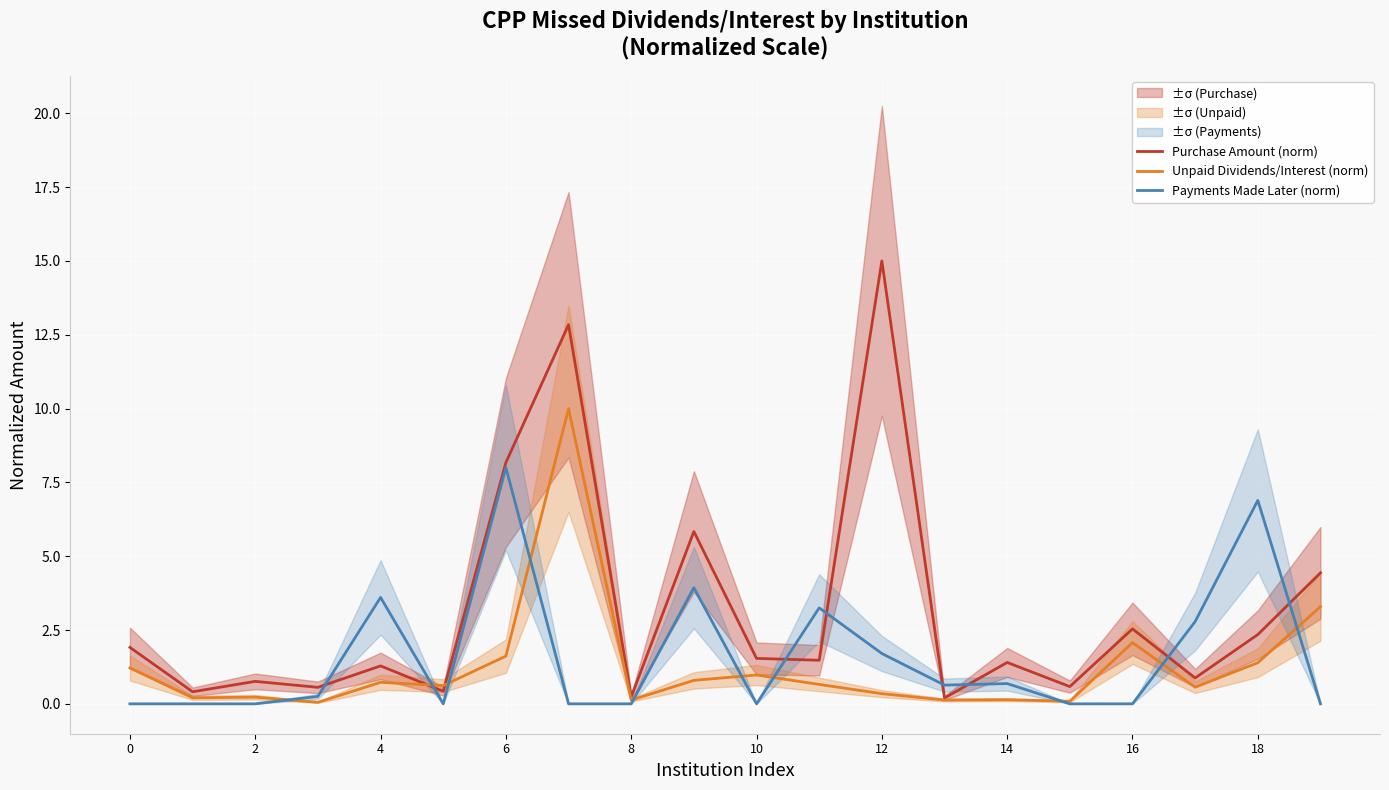

Which series has the largest range (max minus min)?

Purchase Amount (norm)